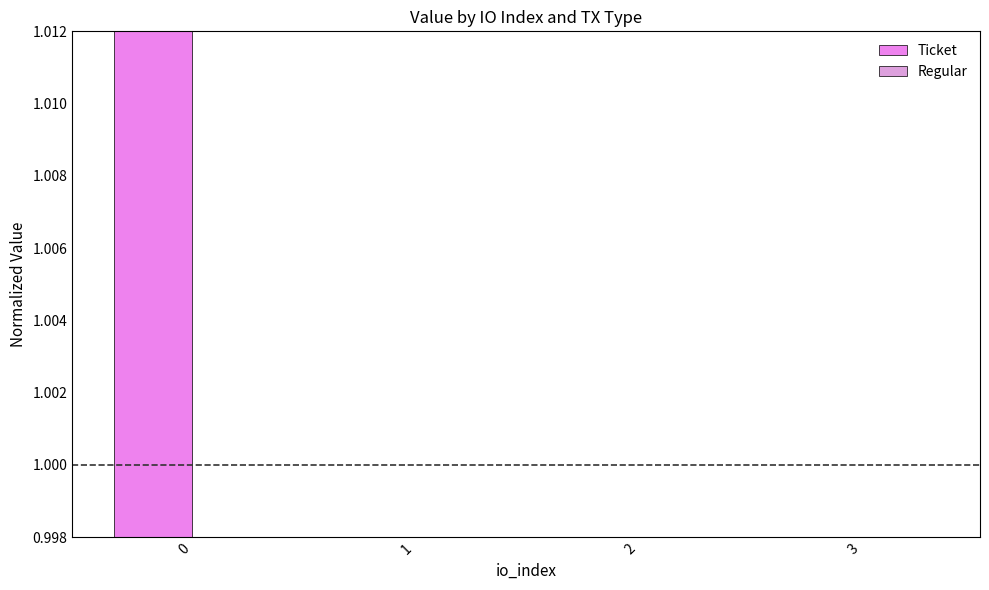

The value of Regular at 0 is 0.2. True or false?

False